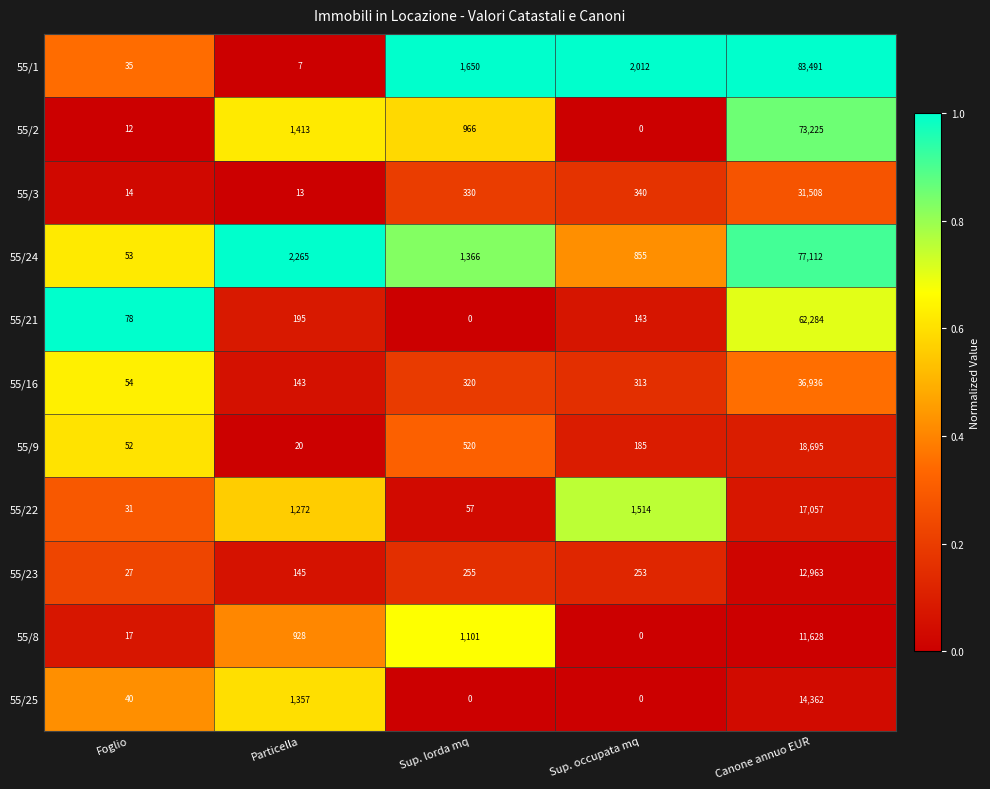

At which category does the chart reach its peak across all series?

Canone annuo EUR